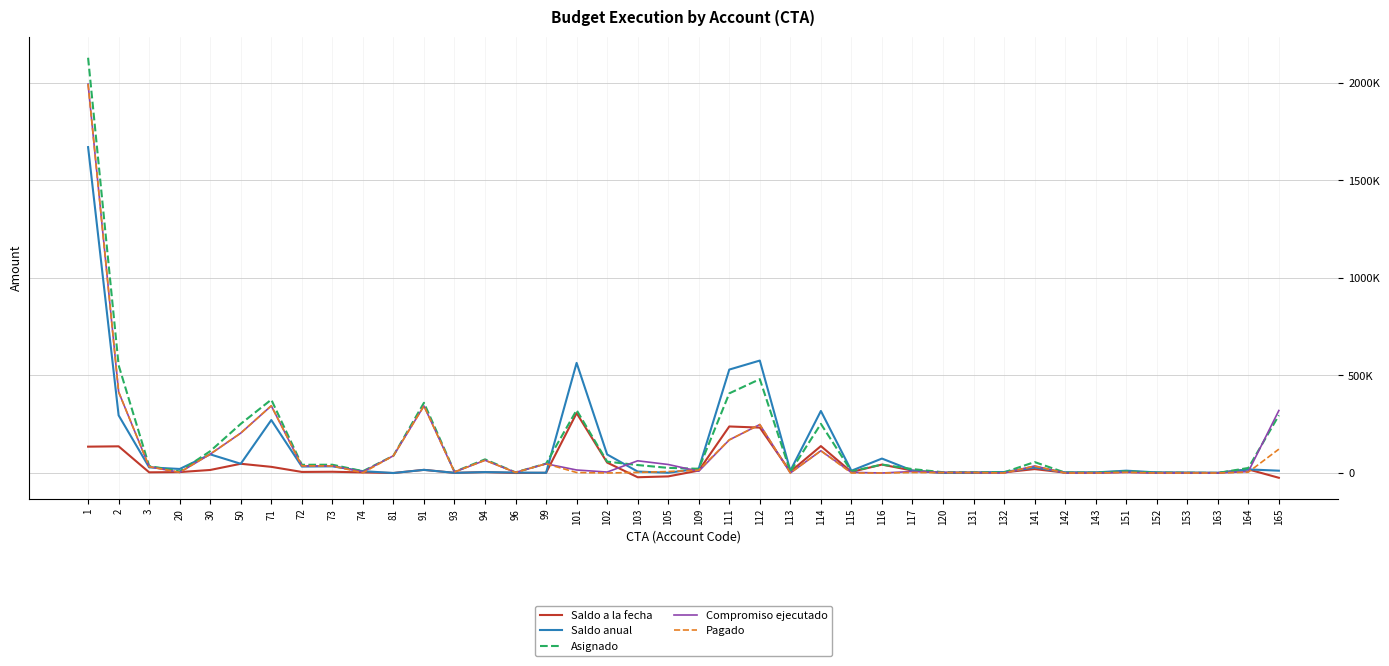

Between 131 and 165, which series saw the biggest shift?

Compromiso ejecutado